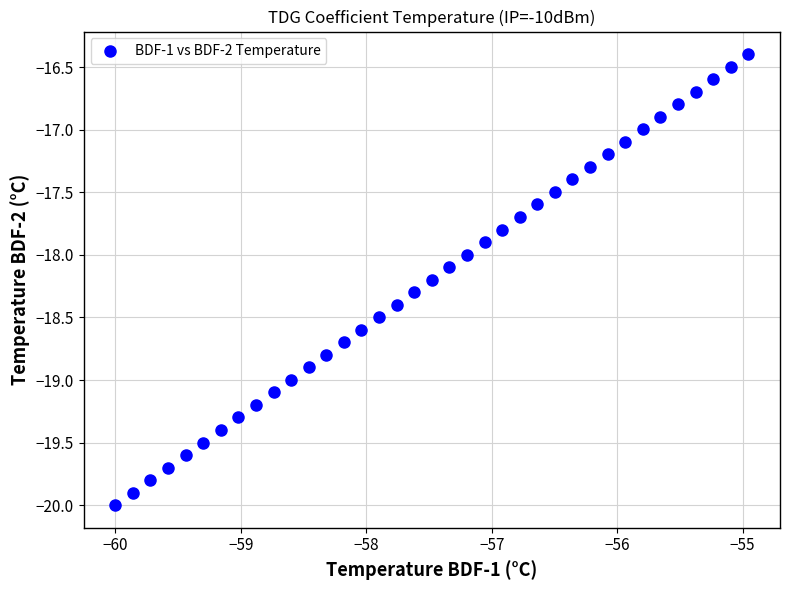

What is the range of Y values (max minus min)?

3.6